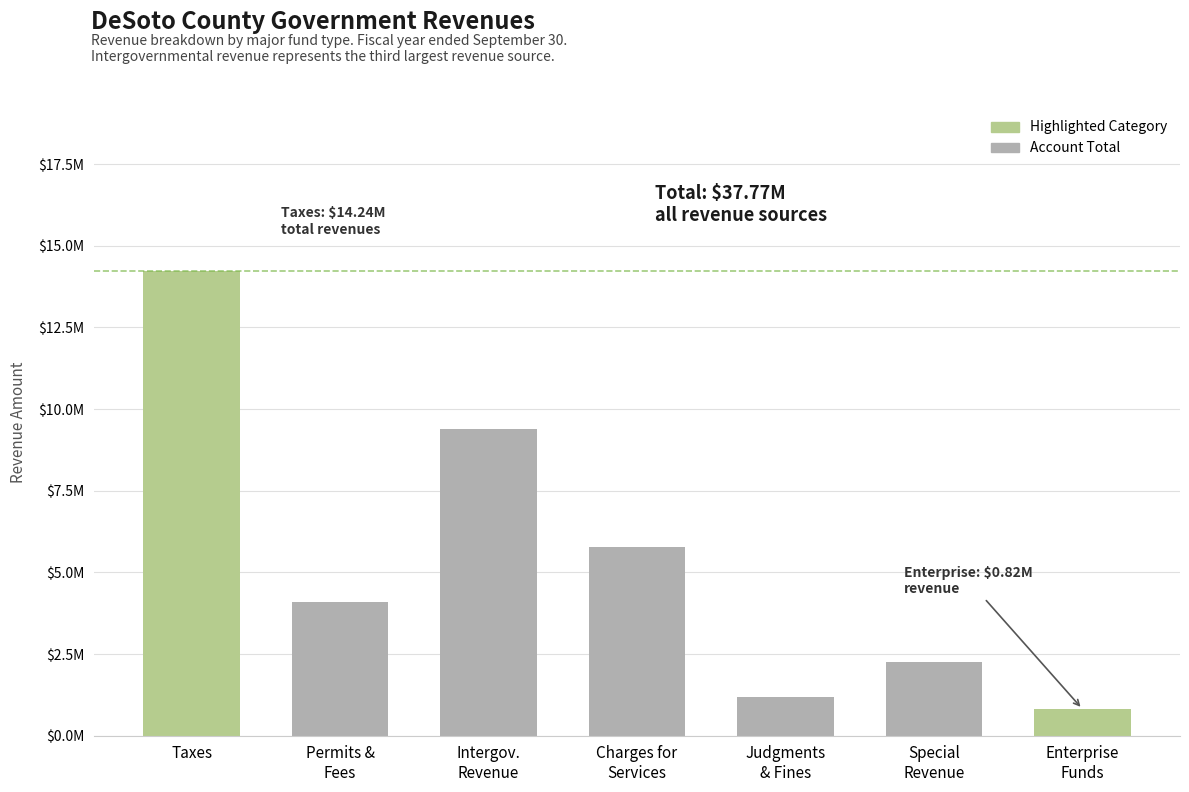

Approximately how many times larger is the value at Special
Revenue compared to Intergov.
Revenue?

0.2